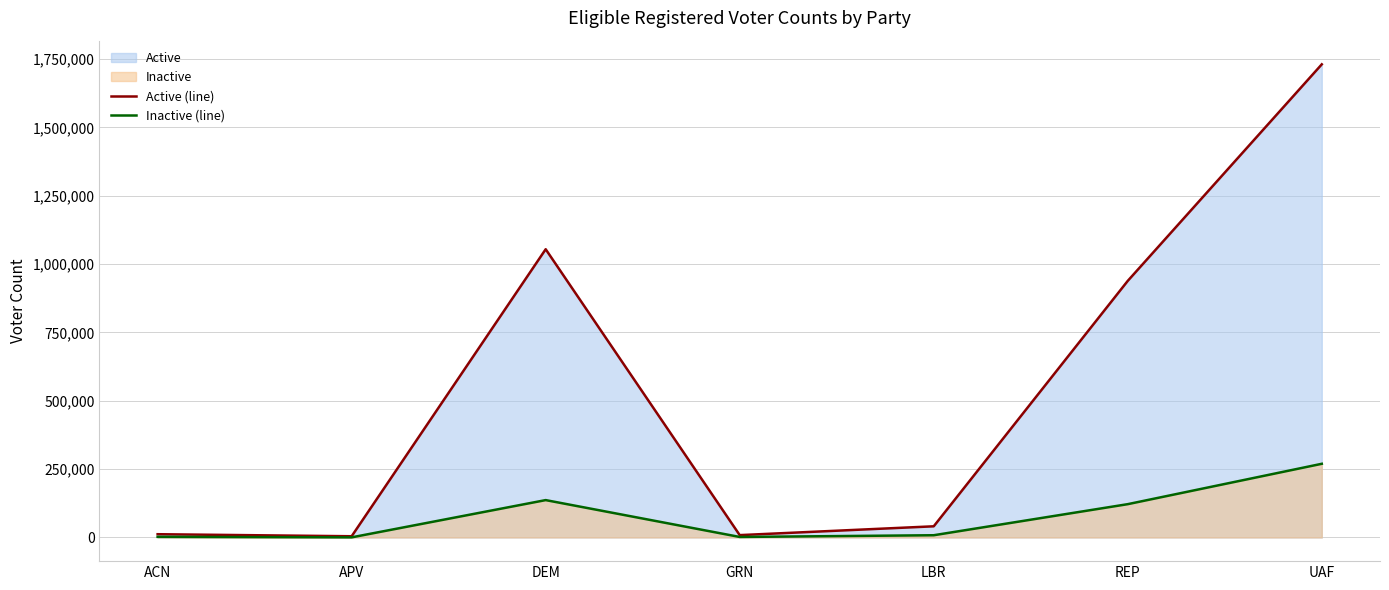

What is the minimum value shown in the chart?

467